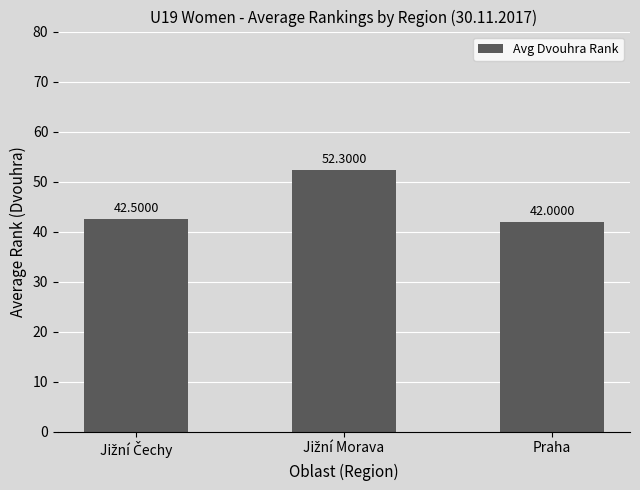

At which category does the chart reach its minimum across all series?

Praha